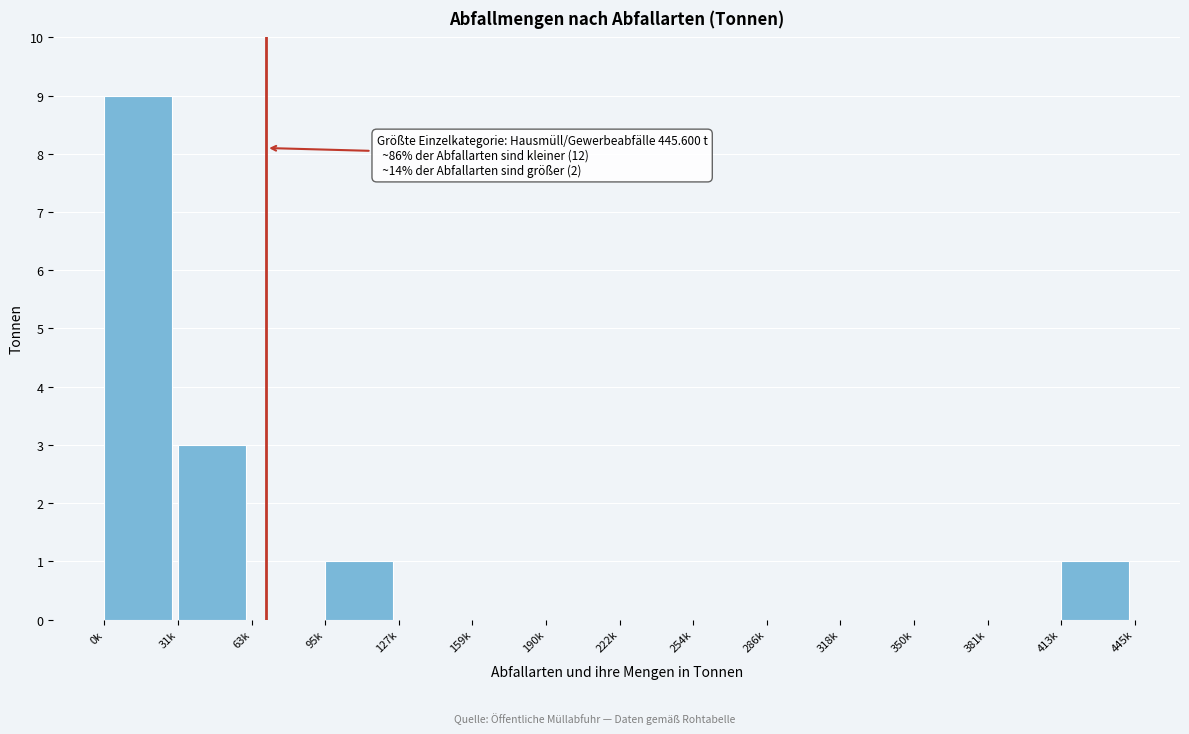

Reading right to left, transcribe all the data shown in this chart.

413k=1	381k=0	350k=0	318k=0	286k=0	254k=0	222k=0	190k=0	159k=0	127k=0	95k=1	63k=0	31k=3	0k=9